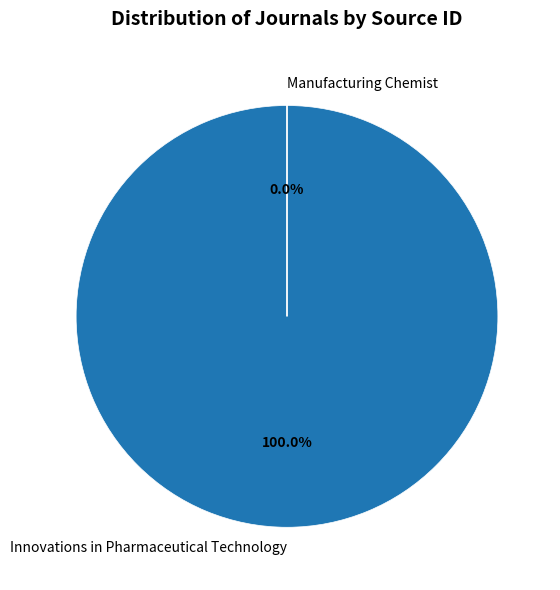

To the nearest percent, what portion does Innovations in Pharmaceutical Technology represent?

100%